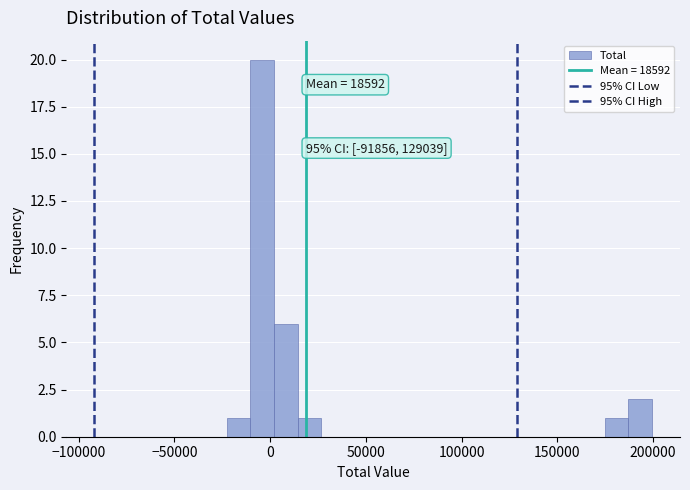

Around what value on the x-axis is the tallest bar? Give the approximate position of its centre, as read against the axis.

-5000